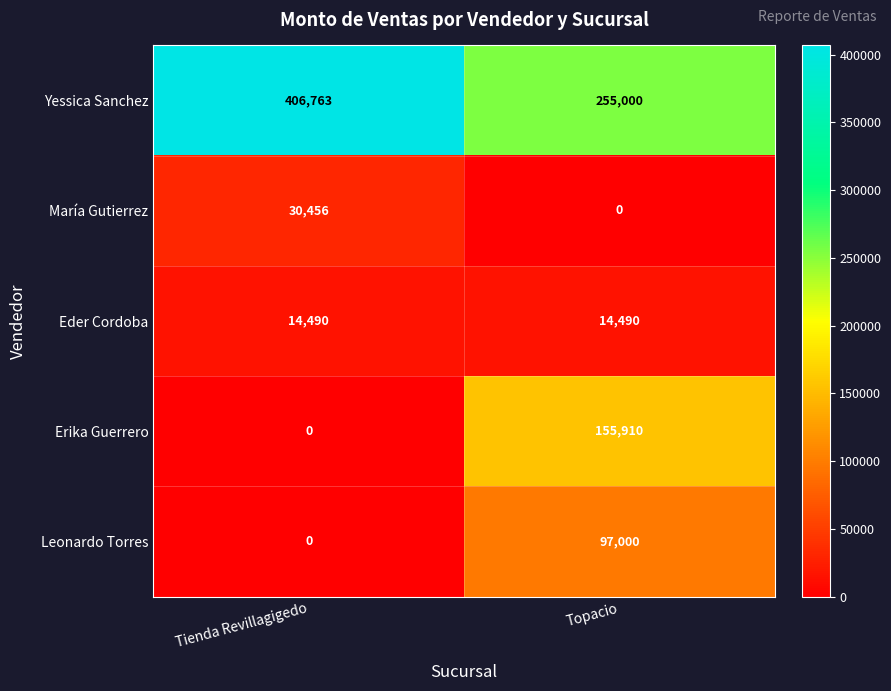

Which series has the largest range (max minus min)?

Erika Guerrero